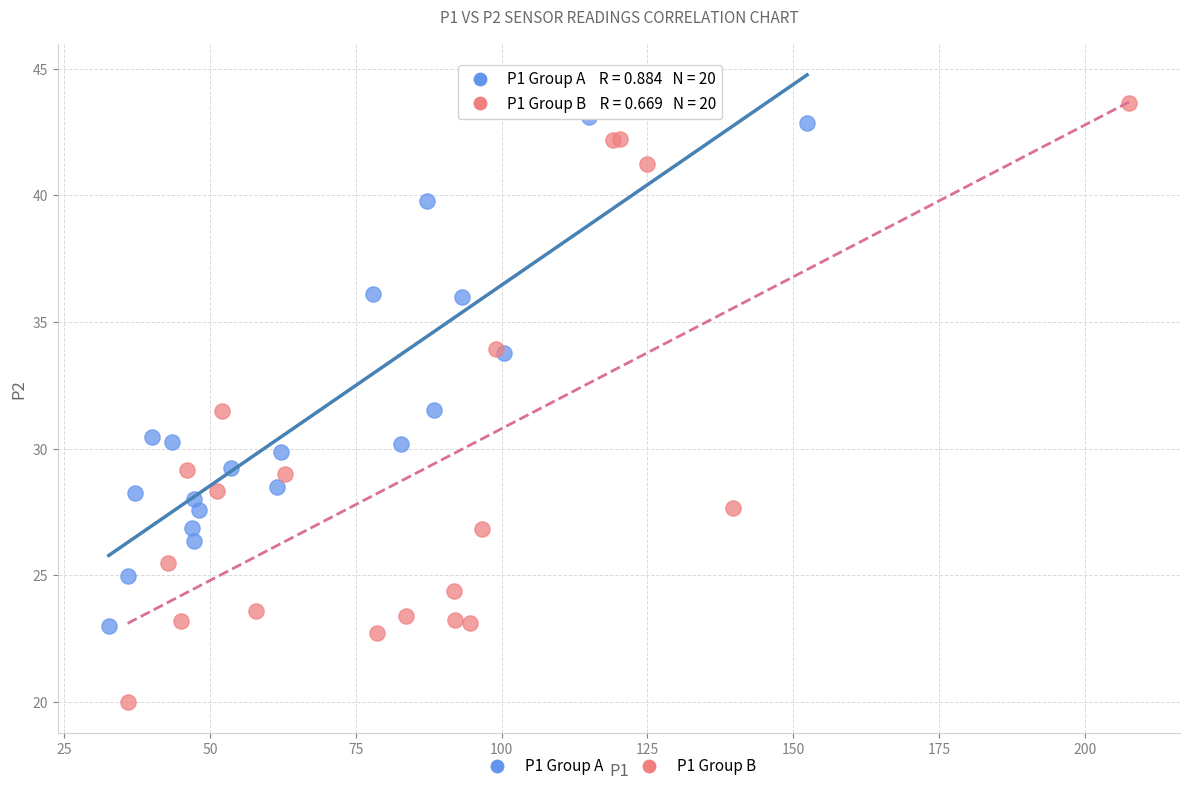

Which series has the widest spread of Y values?

P1 Group B